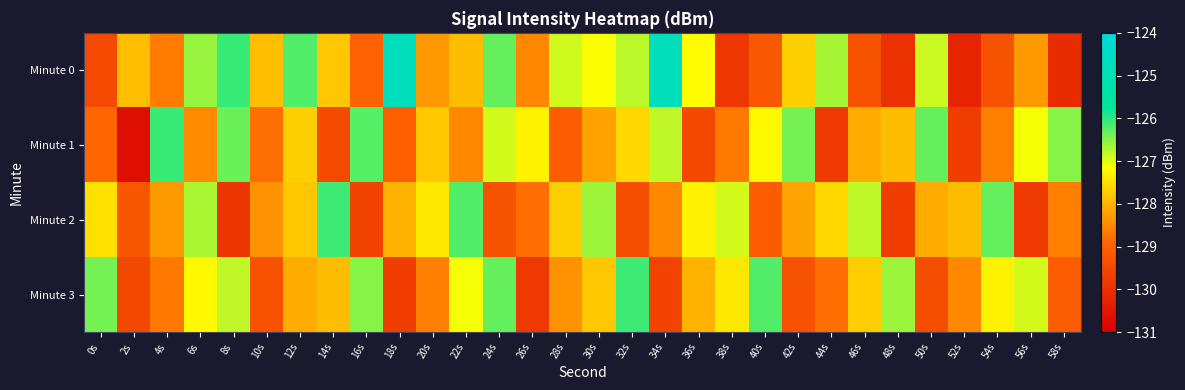

What is the greatest value displayed?

-124.8